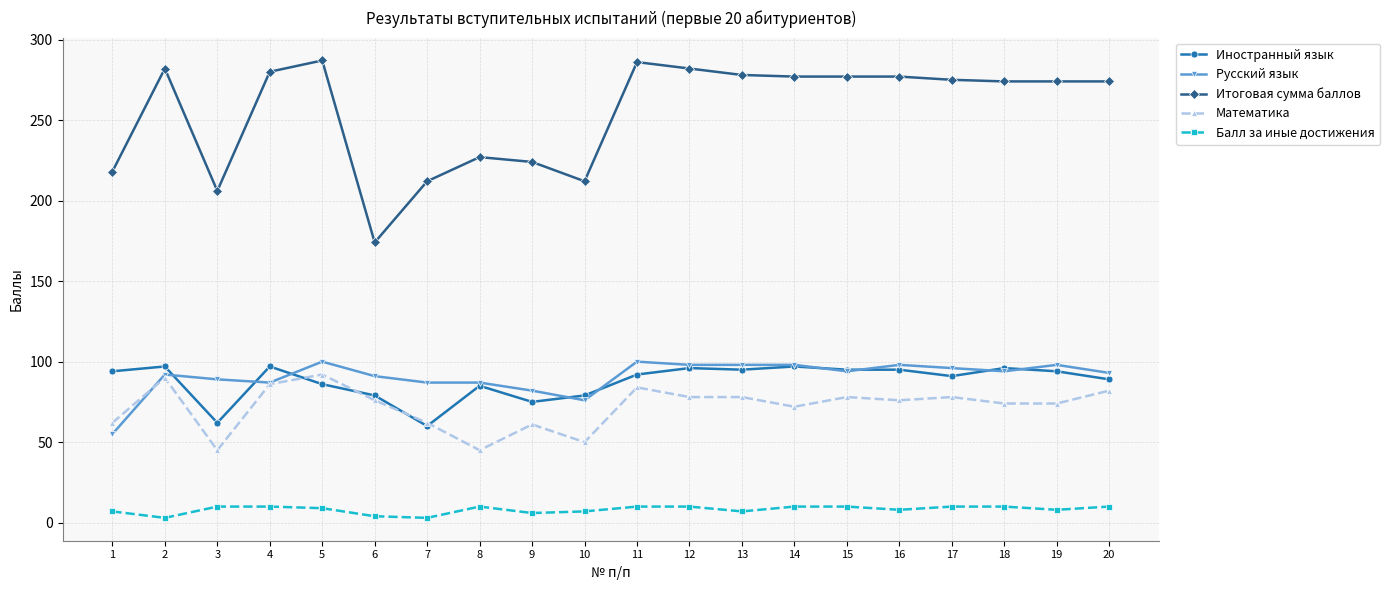

Which series has the largest range (max minus min)?

Итоговая сумма баллов